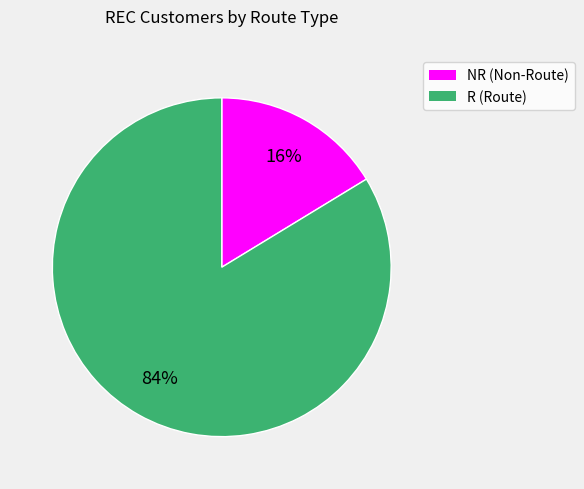

Combined, do R and NR account for over 50%?

Yes